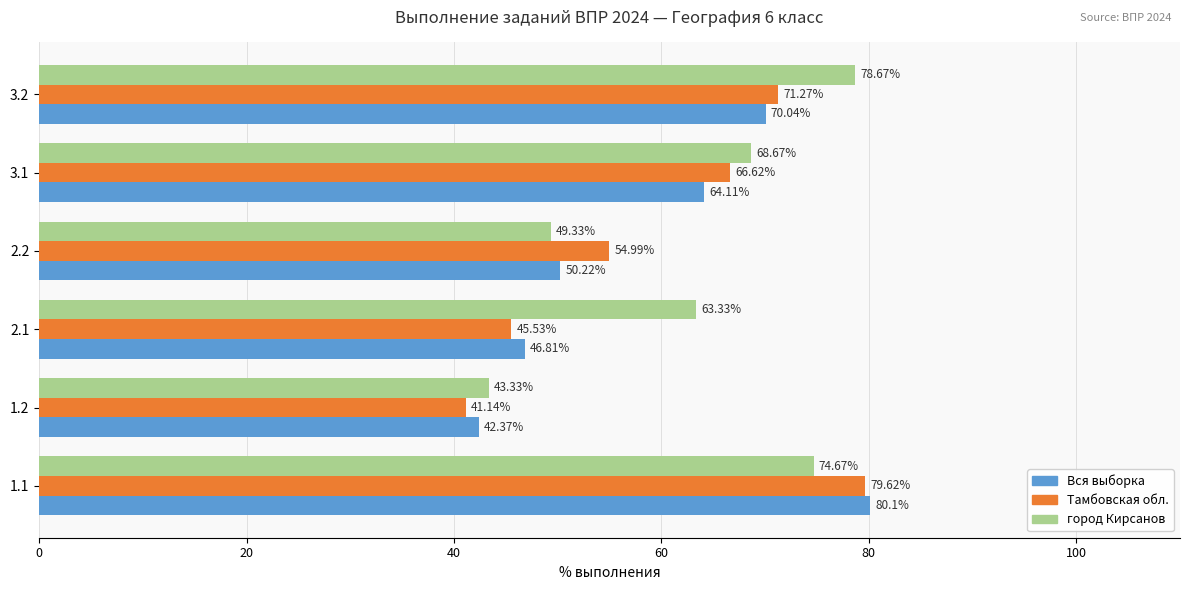

Which series has the largest range (max minus min)?

Тамбовская обл.